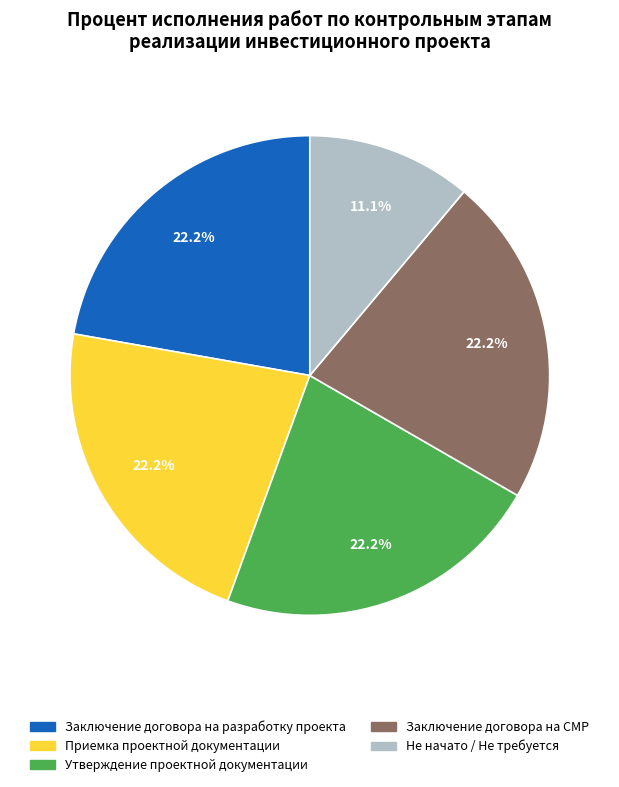

Count the number of slices in the pie.

5